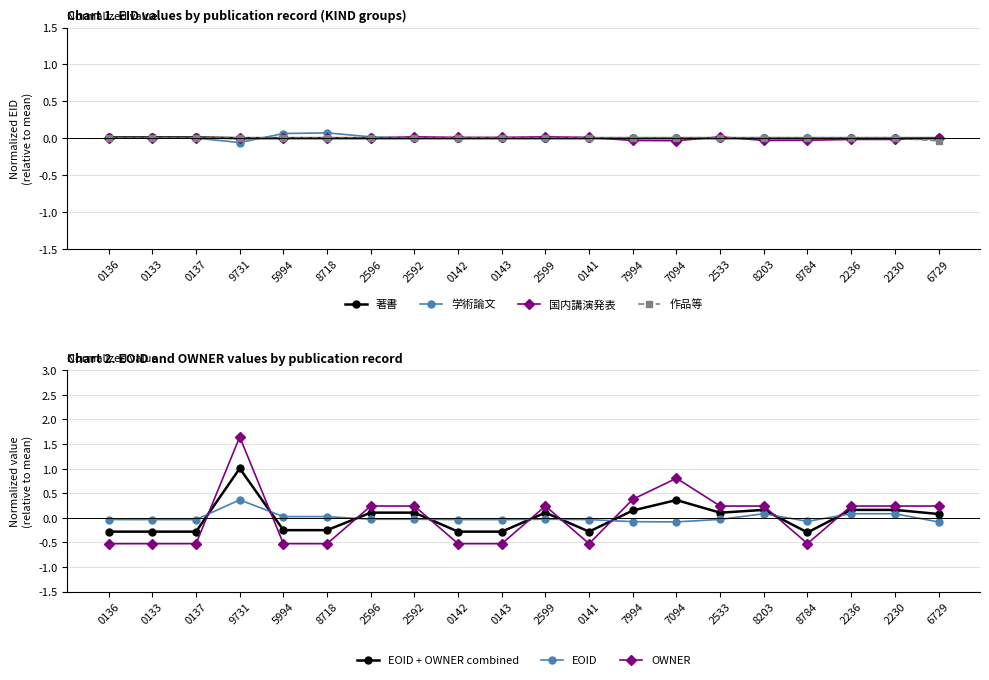

Which series has the largest total across all categories?

著書